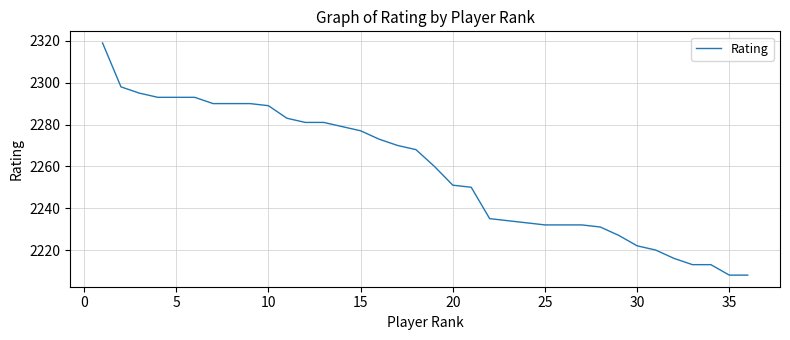

Does the chart have visible grid lines?

Yes